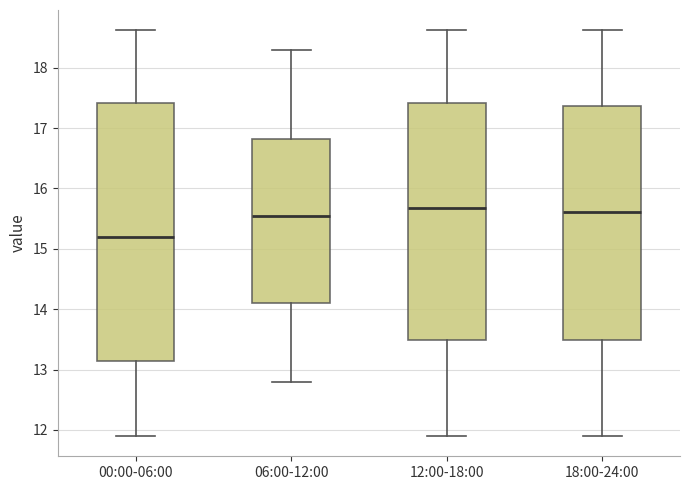

Reading left to right, transcribe this box plot: for each box, give where its median line is, the range the box spans, and where its two whiskers end, as read against the y-axis. The values are not printed on the chart, so give them approximately, as read against the axis.

00:00-06:00: median 15.2, box 13.2 to 17.4, whiskers 11.9 to 18.6
06:00-12:00: median 15.6, box 14.1 to 16.8, whiskers 12.8 to 18.3
12:00-18:00: median 15.7, box 13.5 to 17.4, whiskers 11.9 to 18.6
18:00-24:00: median 15.6, box 13.5 to 17.4, whiskers 11.9 to 18.6